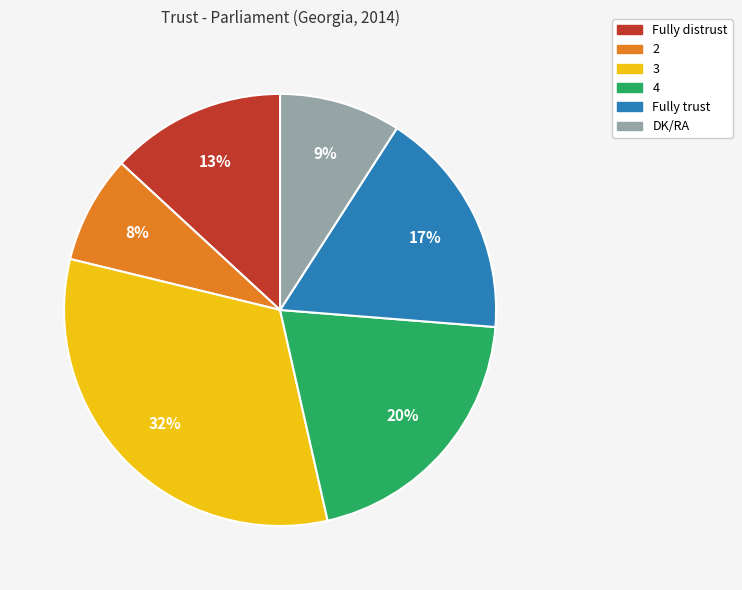

Do Fully trust and DK/RA together represent more than half of the pie?

No